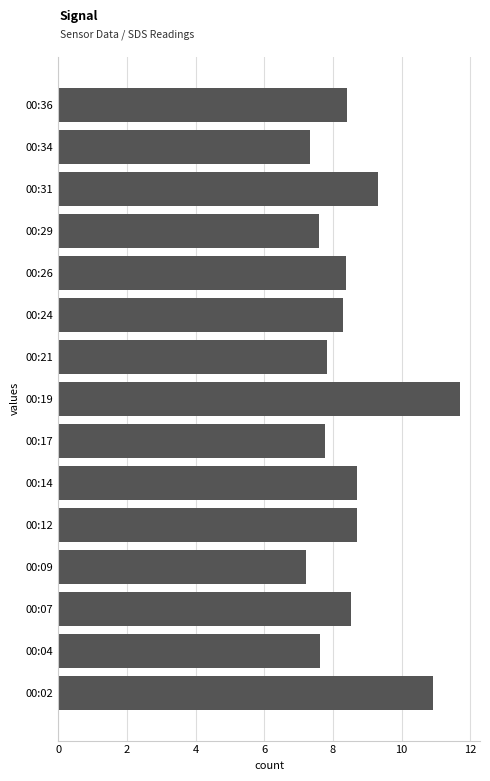

Count the number of data series in this chart.

1